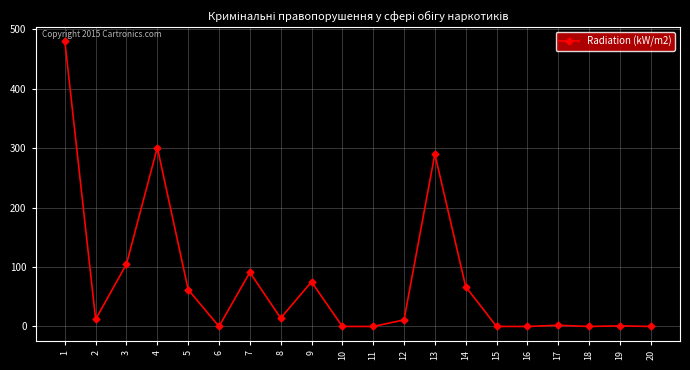

At which label is the value closest to 240?

13